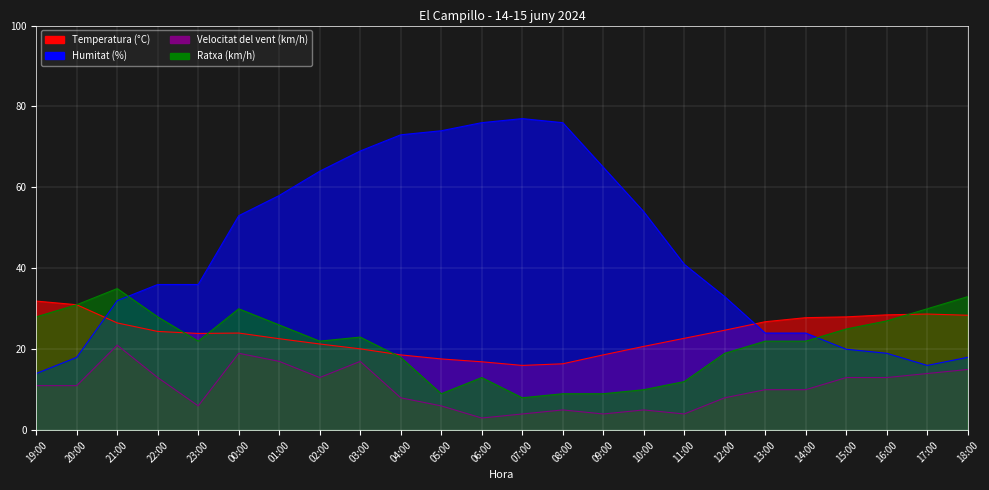

Read the Temperatura (°C) value at 06:00.

16.9